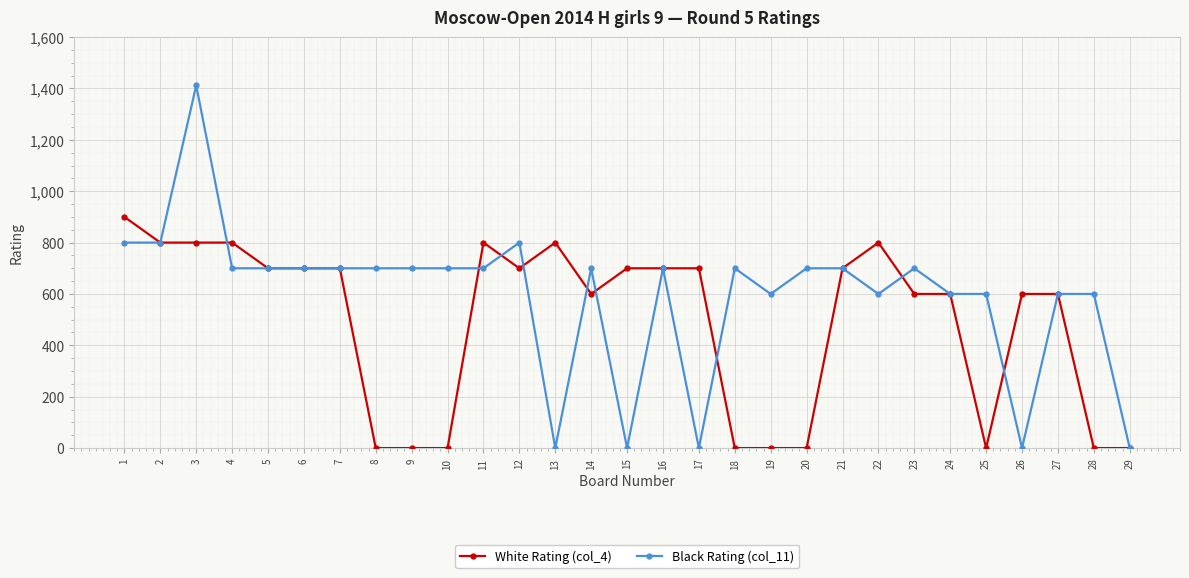

True or false: White Rating (col_4) has more than 0 interior local peaks.

True